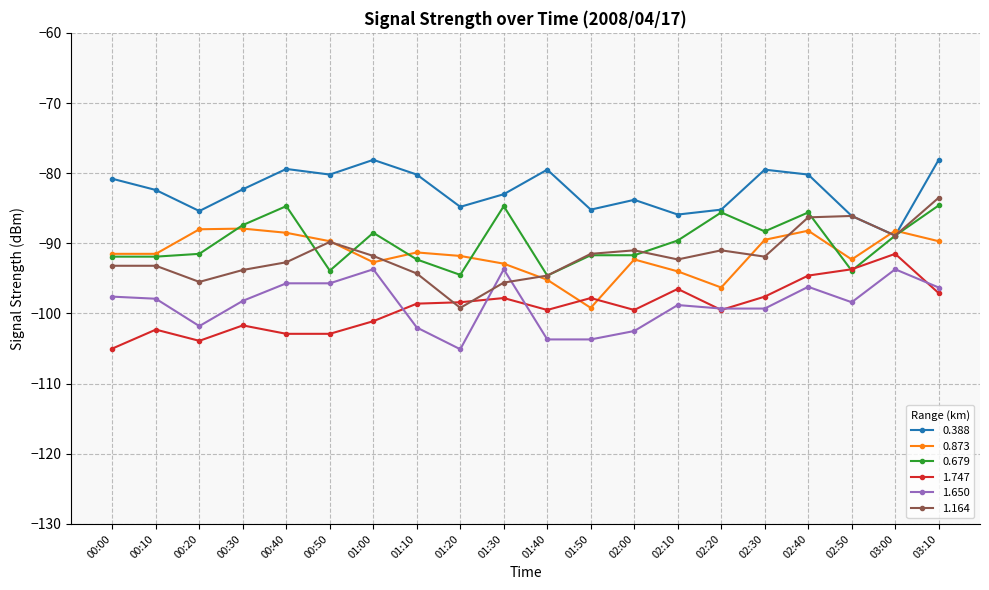

At which category does 1.650 reach its first local valley?

00:20